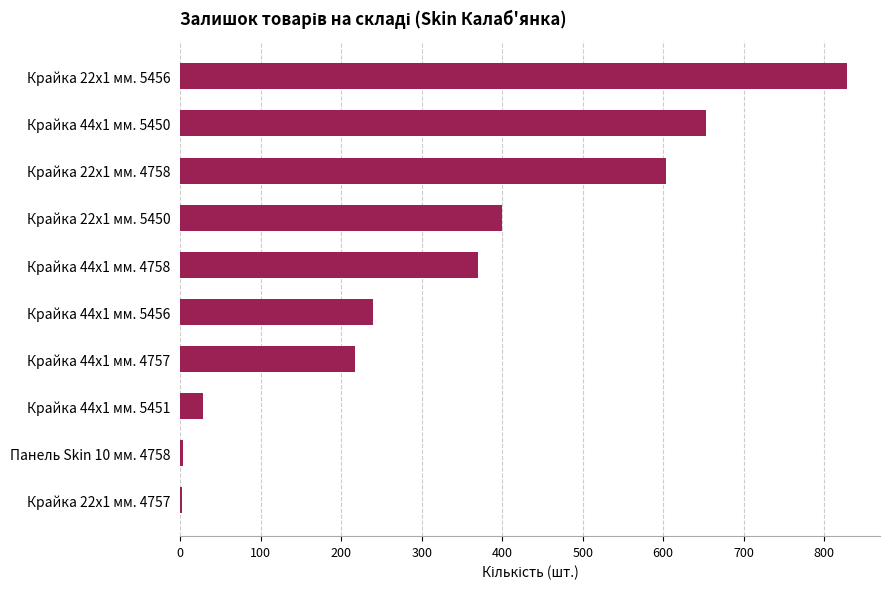

What is the sum of all values?

3344